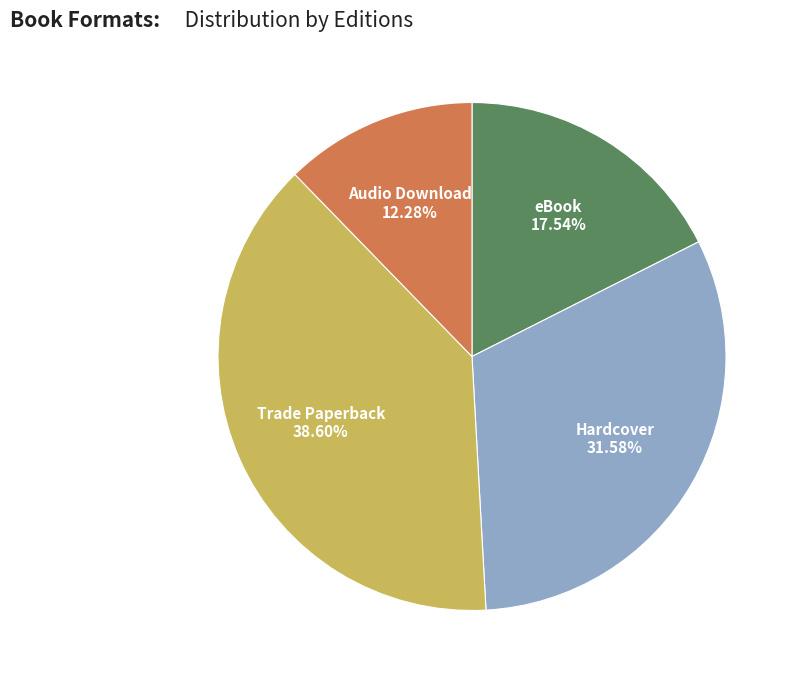

Is there a majority slice in this chart?

No